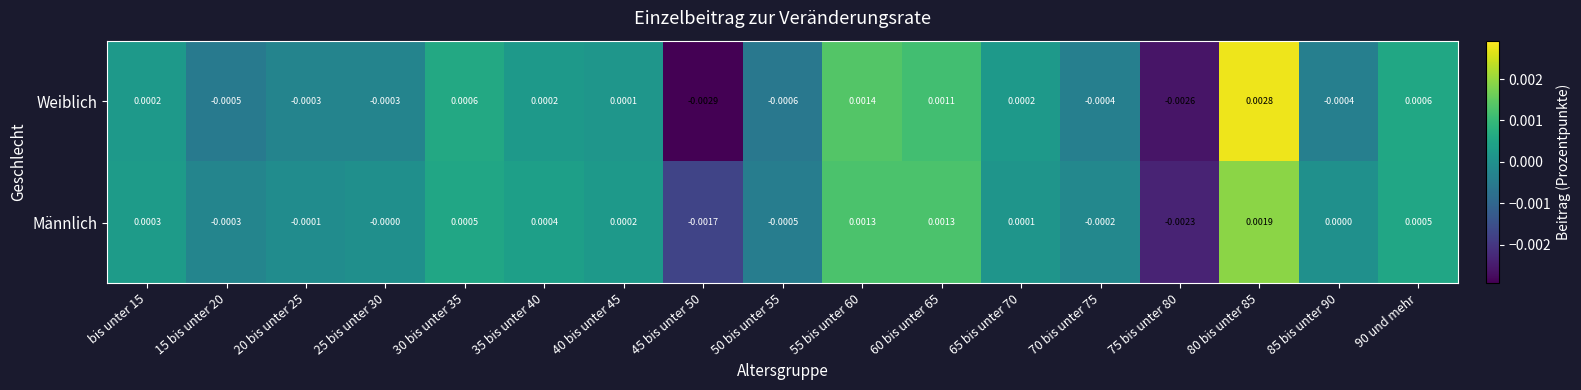

Is the value of Männlich at 85 bis unter 90 greater than the value of Weiblich at 15 bis unter 20?

Yes